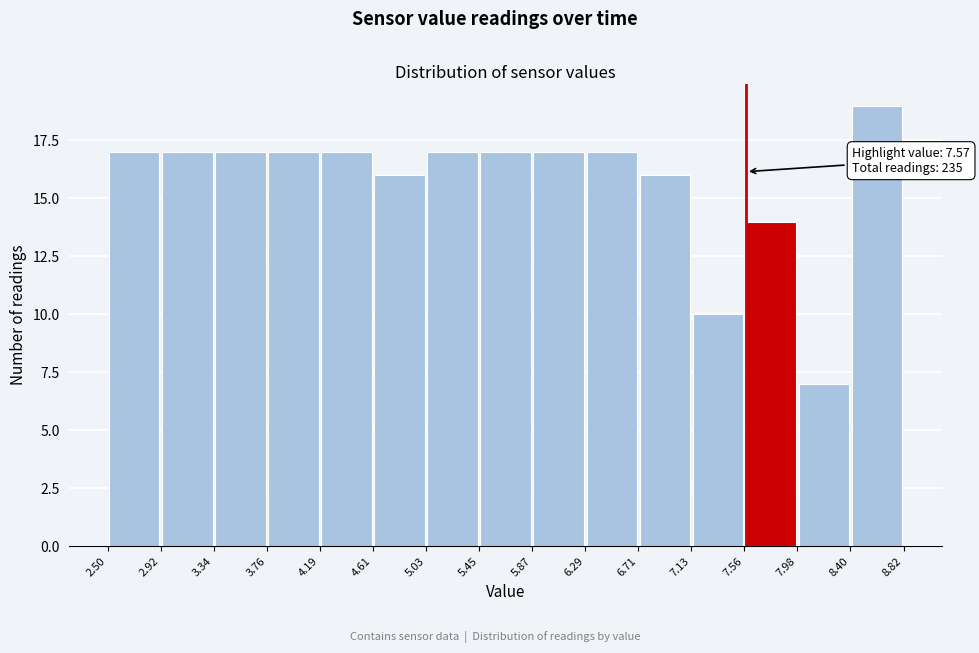

Over which range of the x-axis is the bar tallest?

8.40 to 8.82